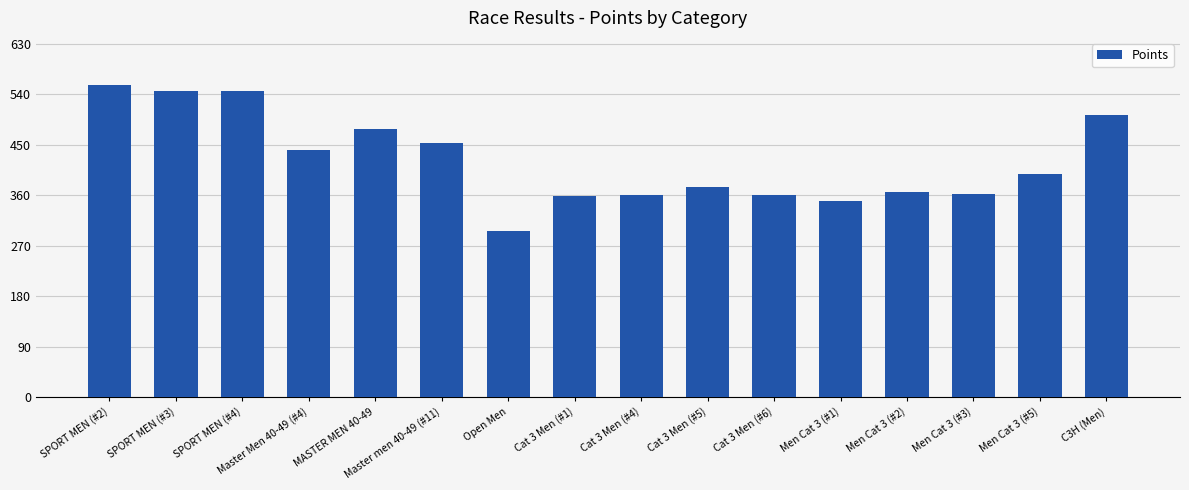

What is the difference between the values at Men Cat 3 (#1) and Cat 3 Men (#6)?

10.5